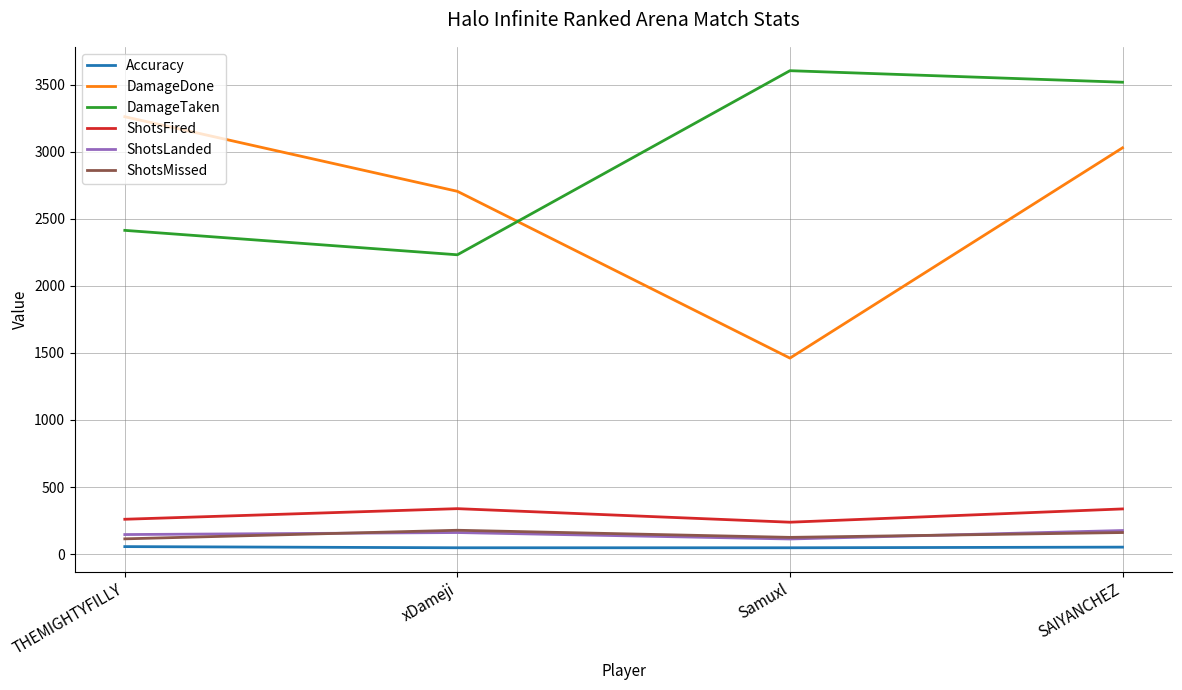

What is the sum of the DamageDone values at THEMIGHTYFILLY and SAIYANCHEZ?

6288.0